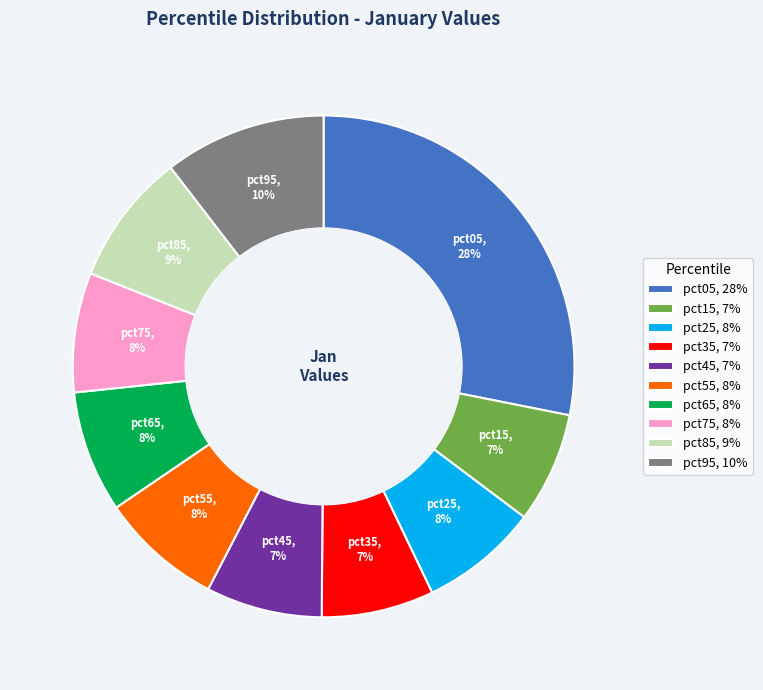

Is the sum of pct55 and pct45 greater than half?

No